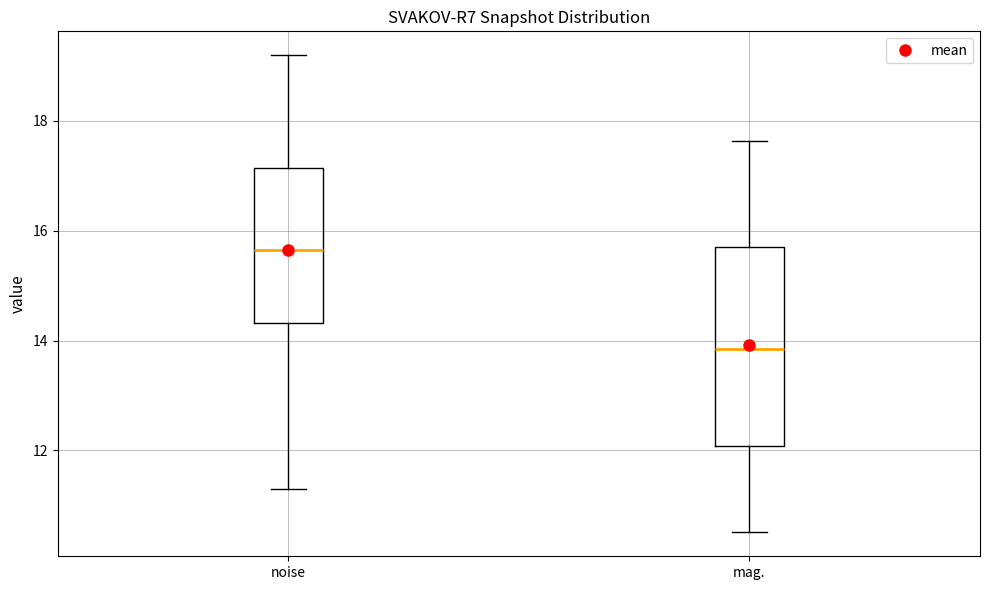

Reading left to right, read every box against the y-axis: the position of its median line, the range the box covers, and the ends of its whiskers. The values are not printed on the chart, so give them approximately, as read against the axis.

noise: median 15.6, box 14.4 to 17.2, whiskers 11.4 to 19.2
mag.: median 13.8, box 12.0 to 15.8, whiskers 10.6 to 17.6